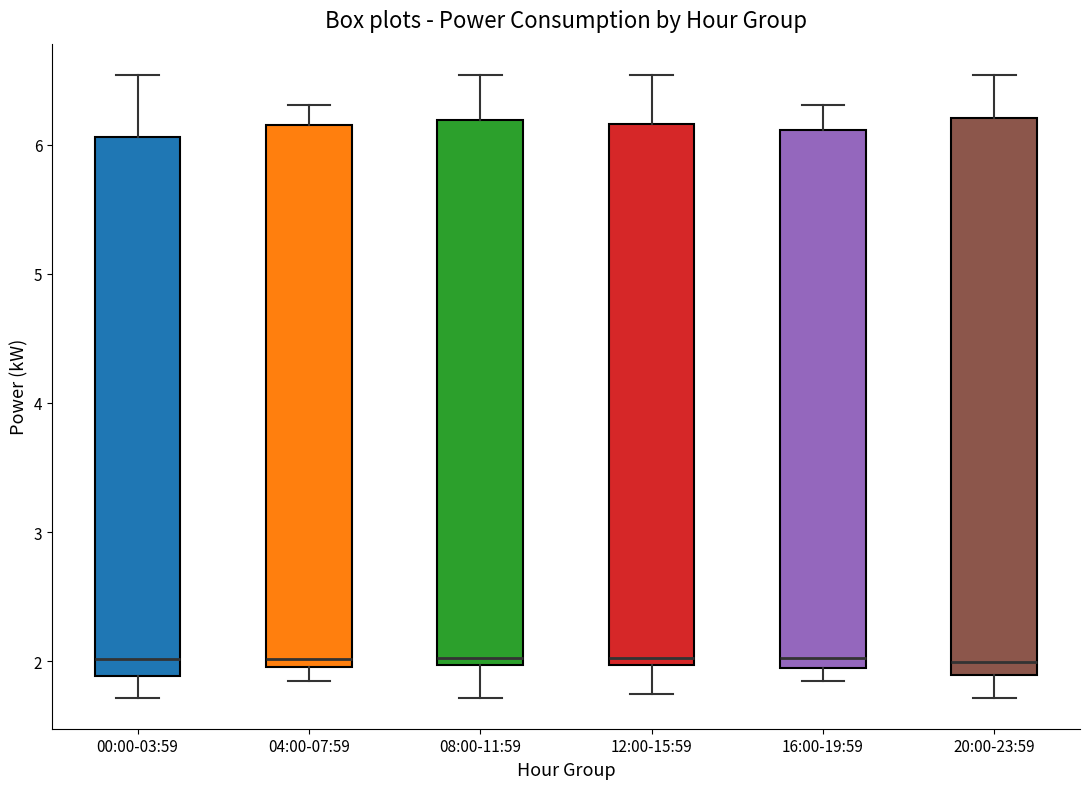

Where is the lower edge of the box for 20:00-23:59 on the y-axis? The values are not printed on the chart, so give them approximately, as read against the axis.

1.9